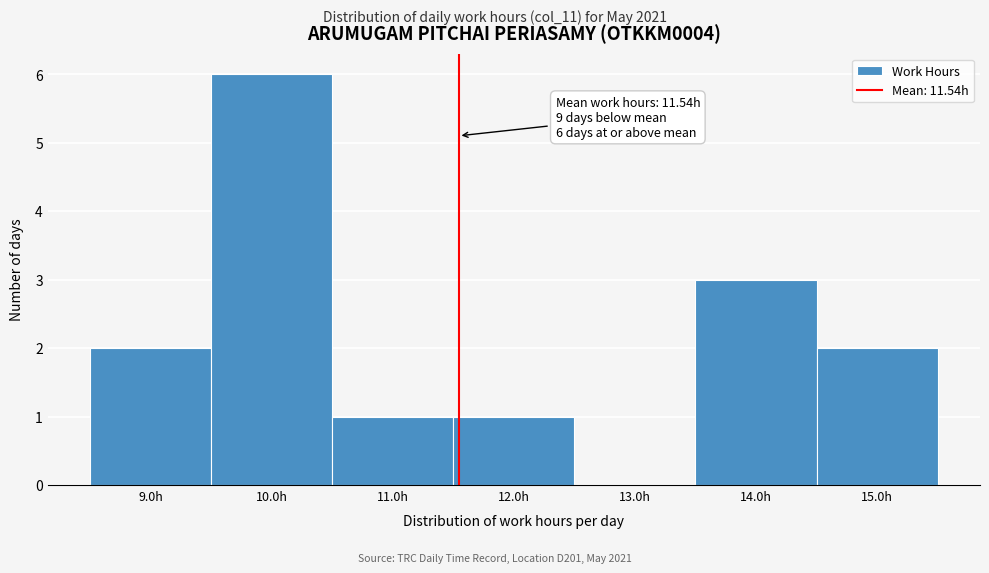

Which range on the x-axis has the tallest bar?

9.5 to 10.5